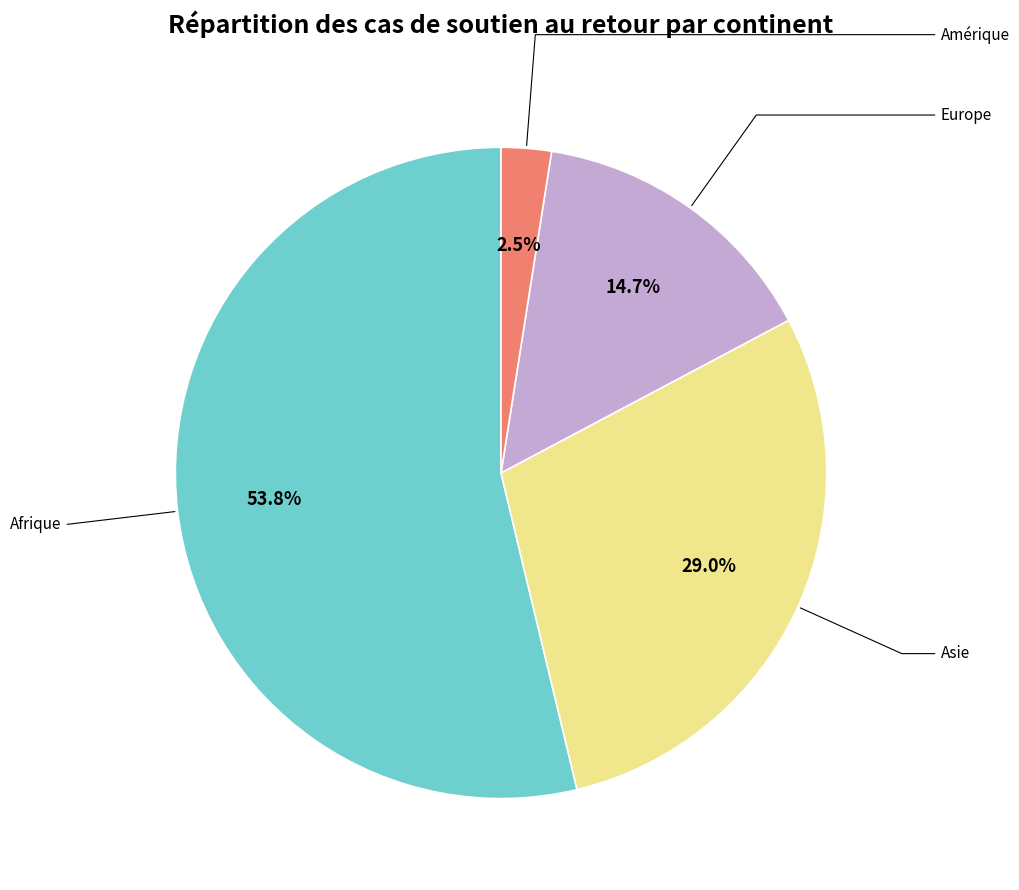

Is there a majority slice in this chart?

Yes